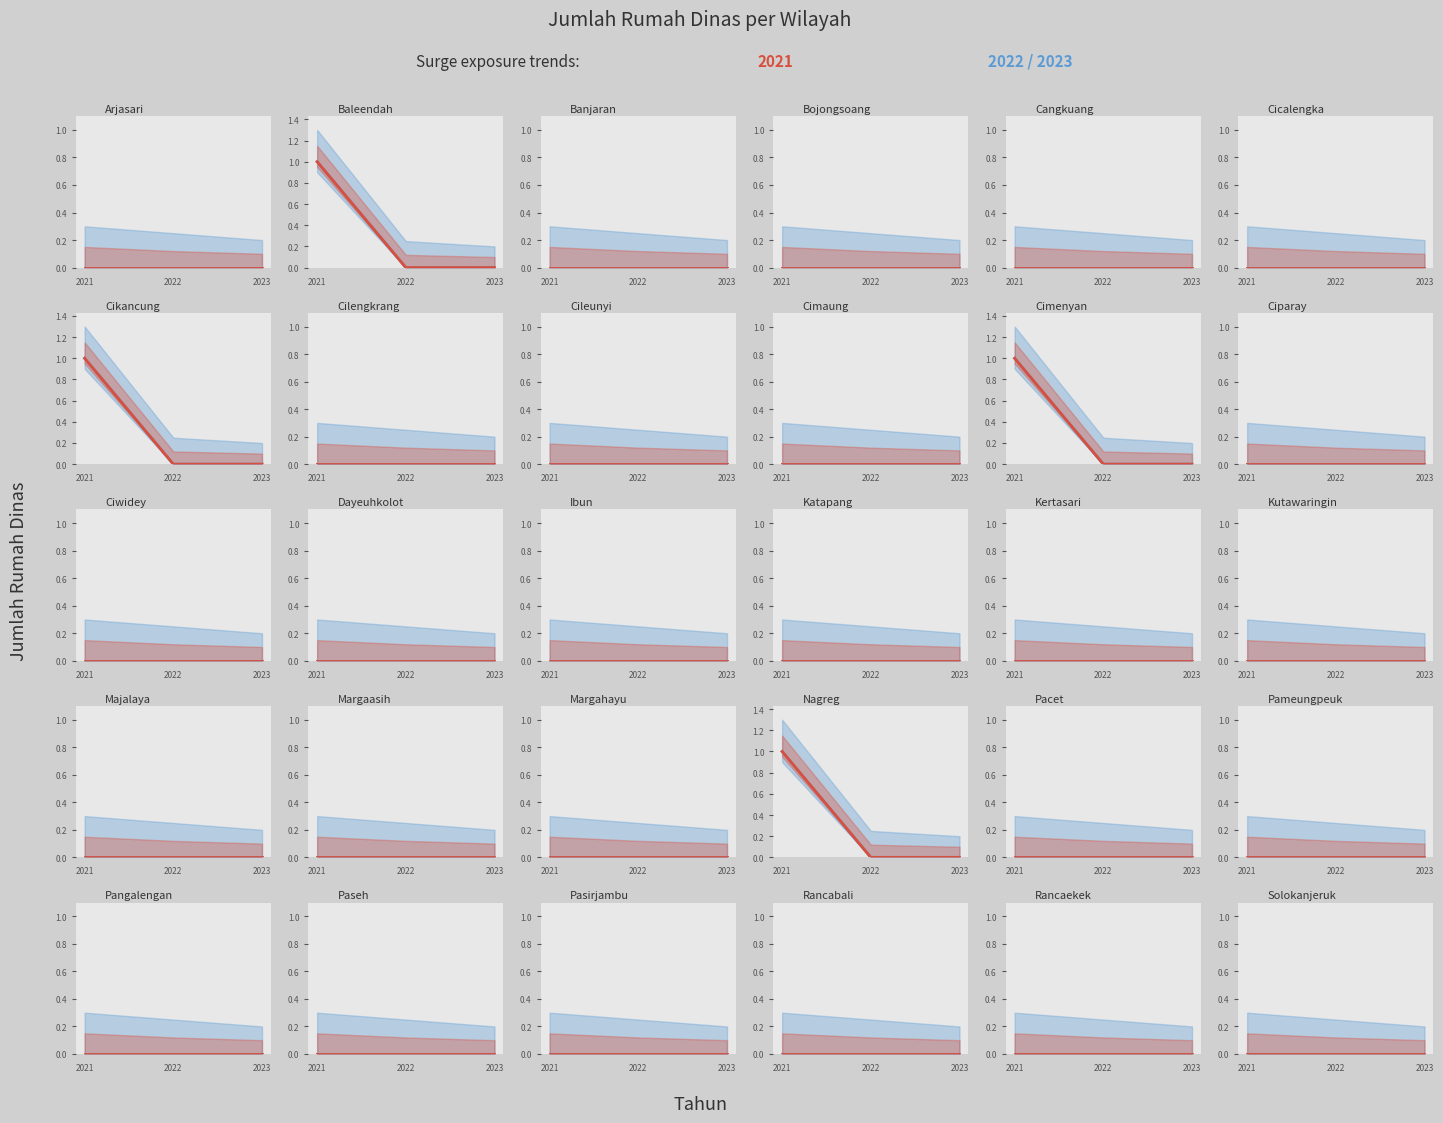

True or false: 2023 and 2022 intersect in this chart.

False